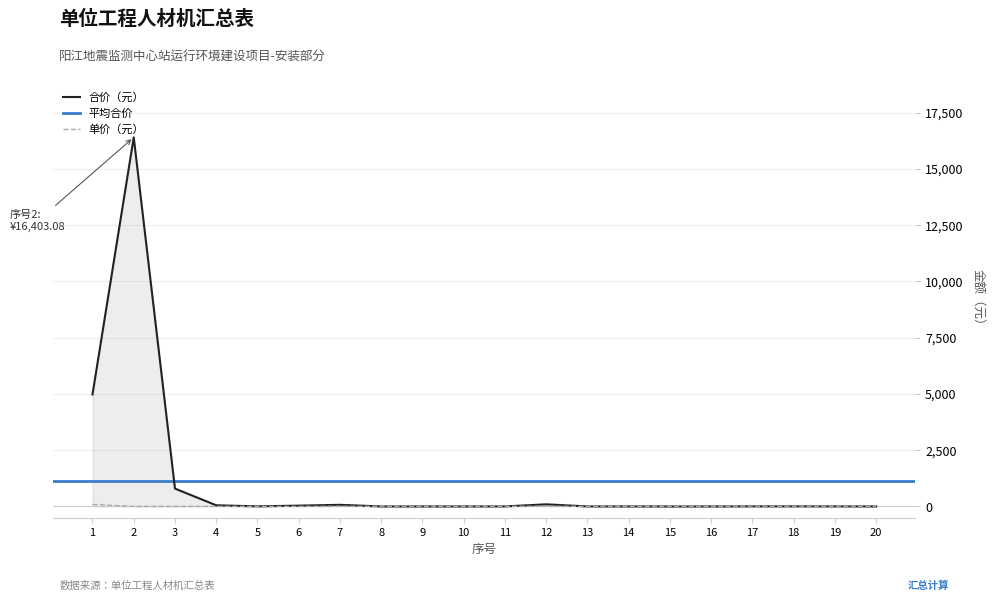

Which series has the largest total across all categories?

合价（元）